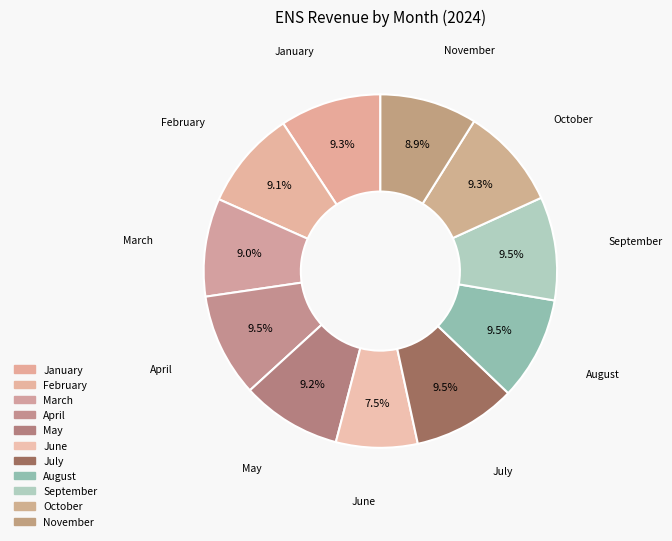

Count the number of slices in the pie.

11